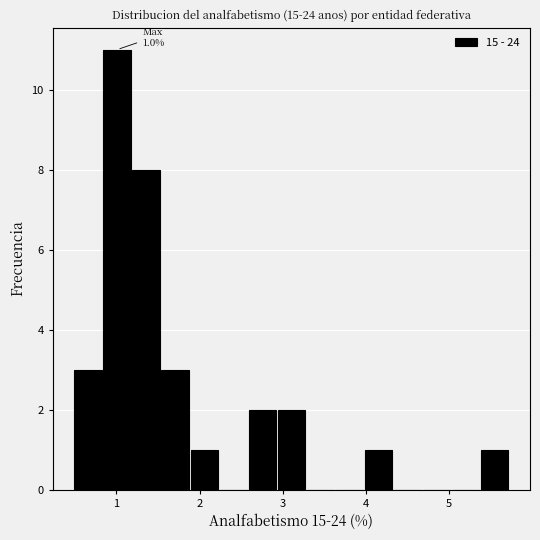

Read against the x-axis, roughly where is the centre of the tallest bar?

1.0